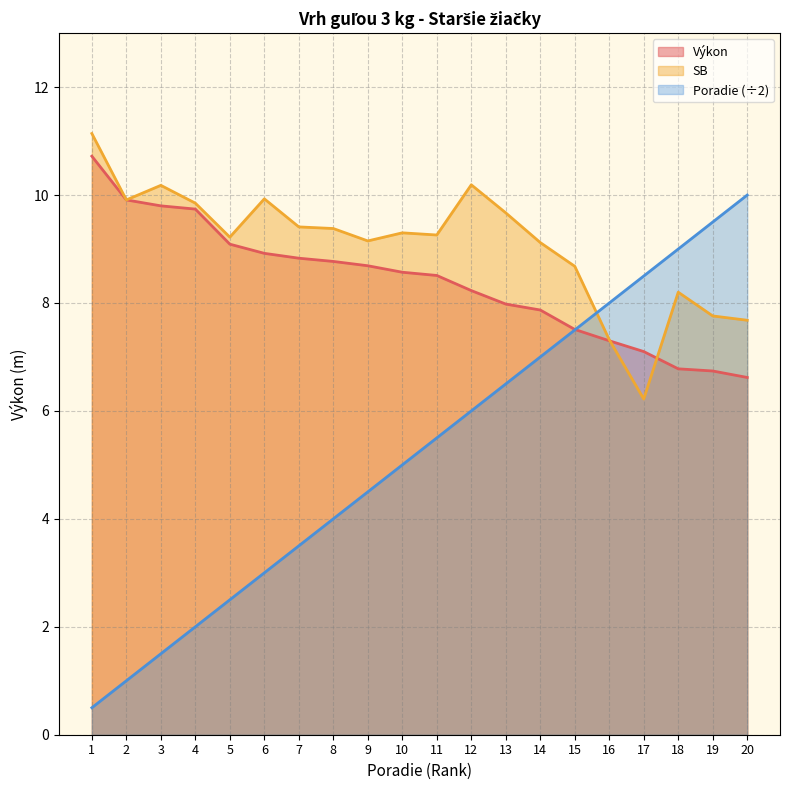

Where is Výkon nearest to the value 8?

13